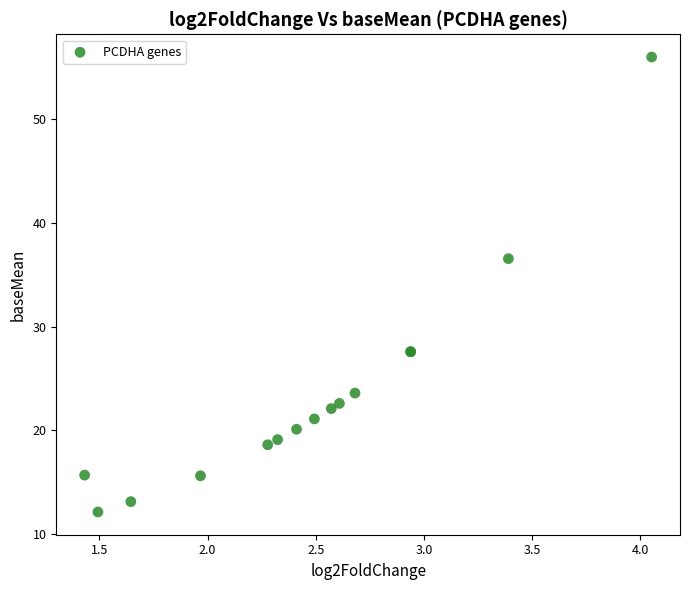

What Y value in the scatter plot is closest to 34?

36.5